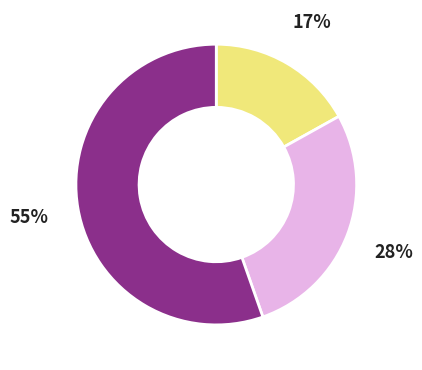

Is there any slice that represents more than half of the pie?

Yes